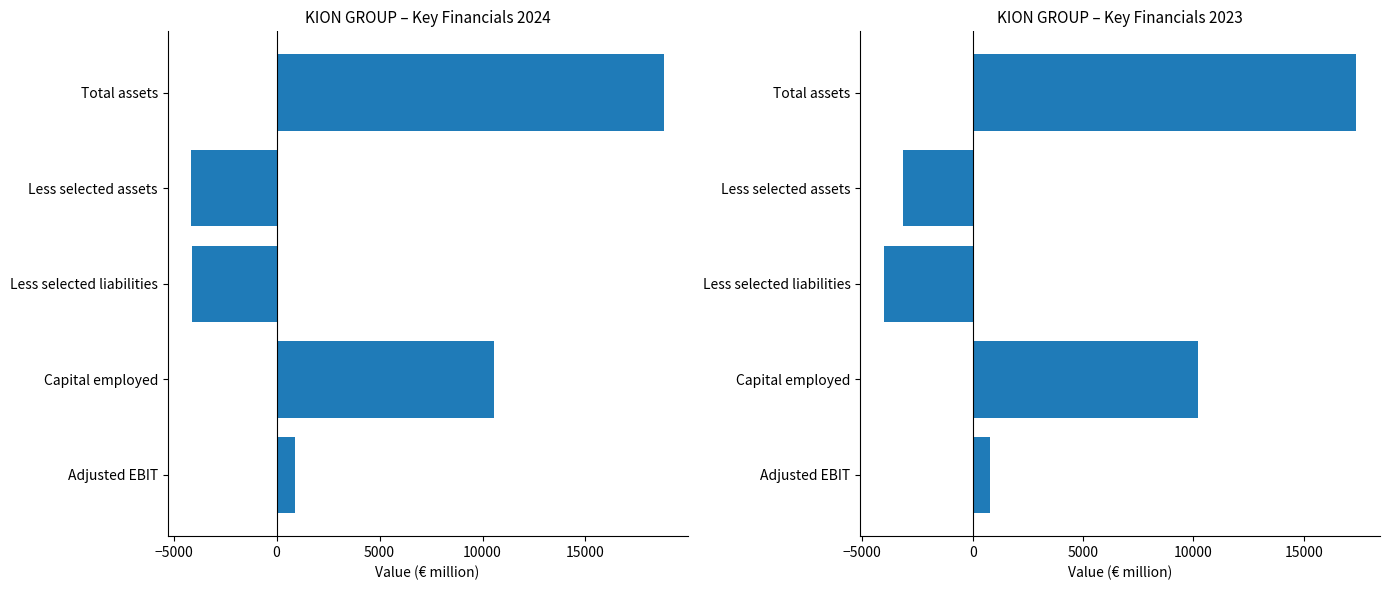

List the labels in order of 2024 value, smallest first.

Less selected assets, Less selected liabilities, Adjusted EBIT, Capital employed, Total assets